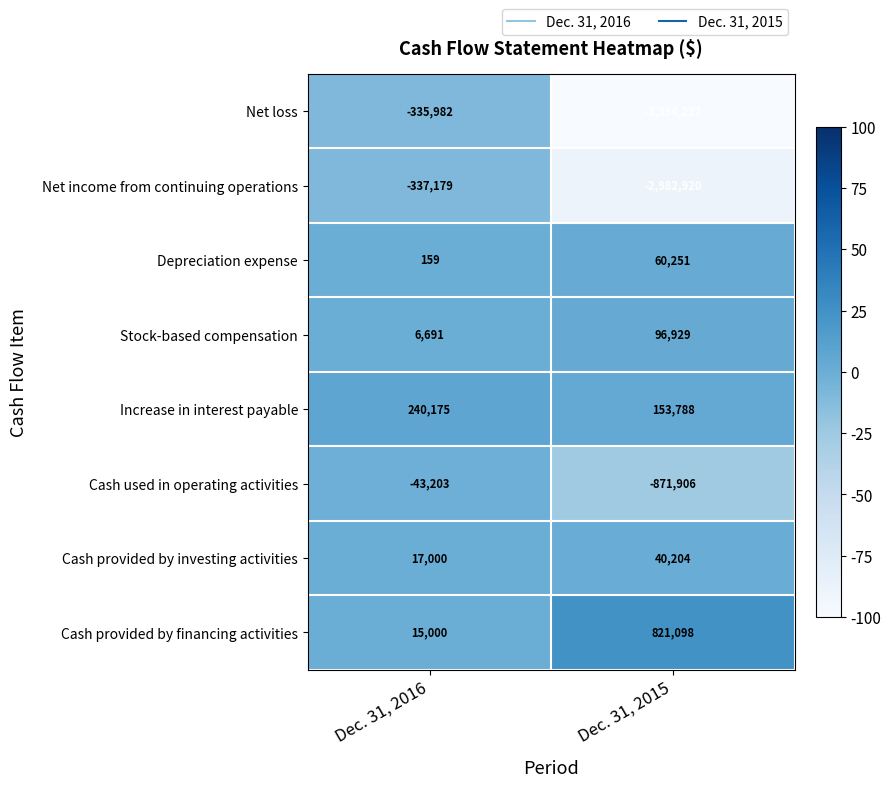

Which category has the highest value across all series?

Dec. 31, 2015